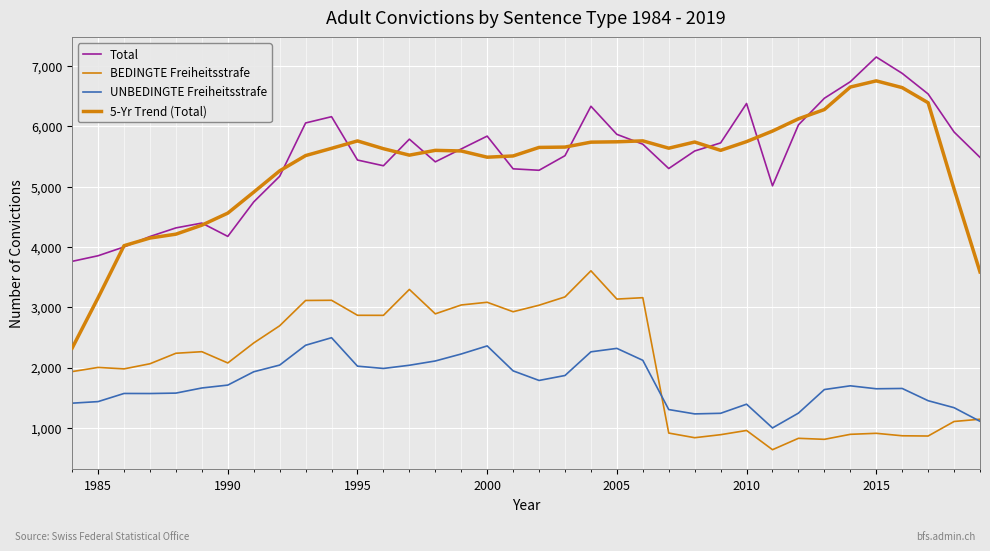

At how many categories does at least one series exceed 1986?

36